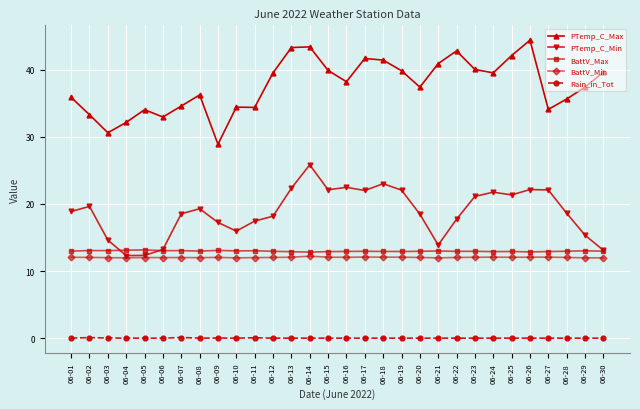

Which series has the largest total across all categories?

PTemp_C_Max